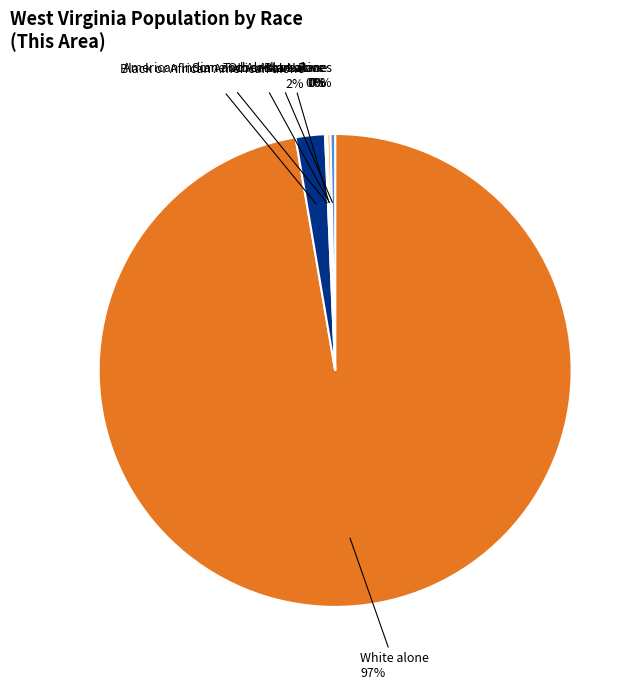

Which has a higher value, Two or More Races or White alone?

White alone